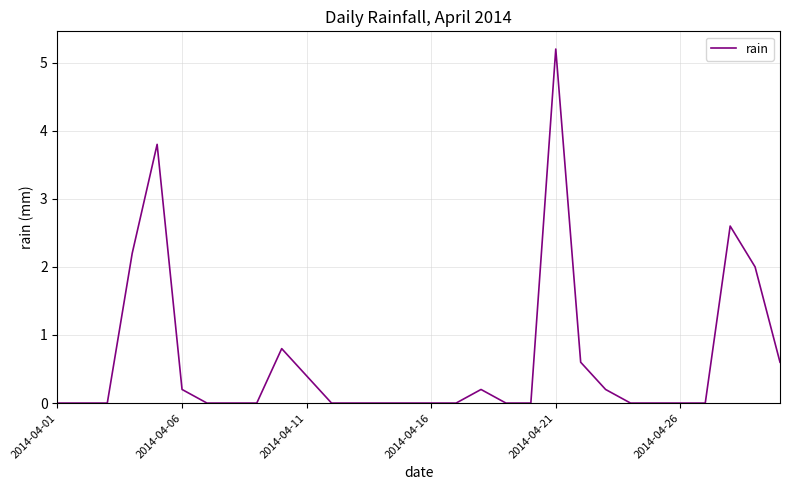

What is the difference between the maximum and minimum values?

5.2